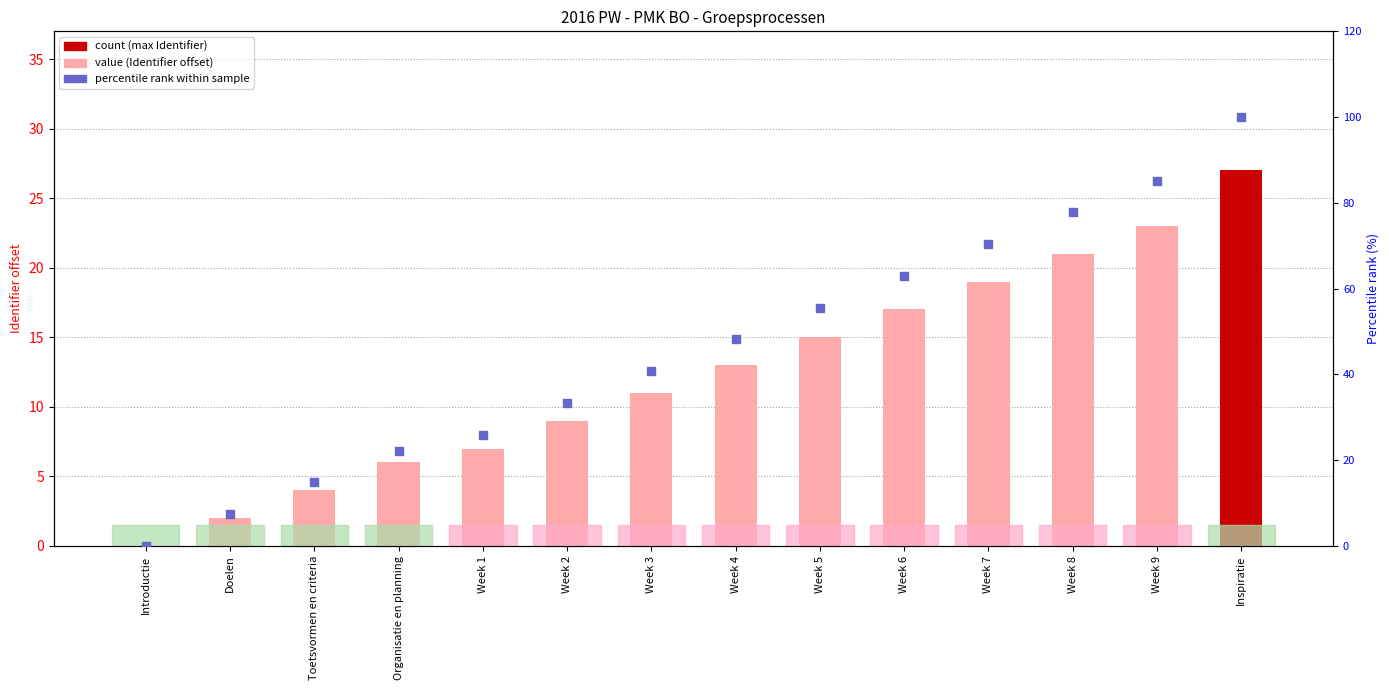

What is the total value across all series at Inspiratie?

127.0